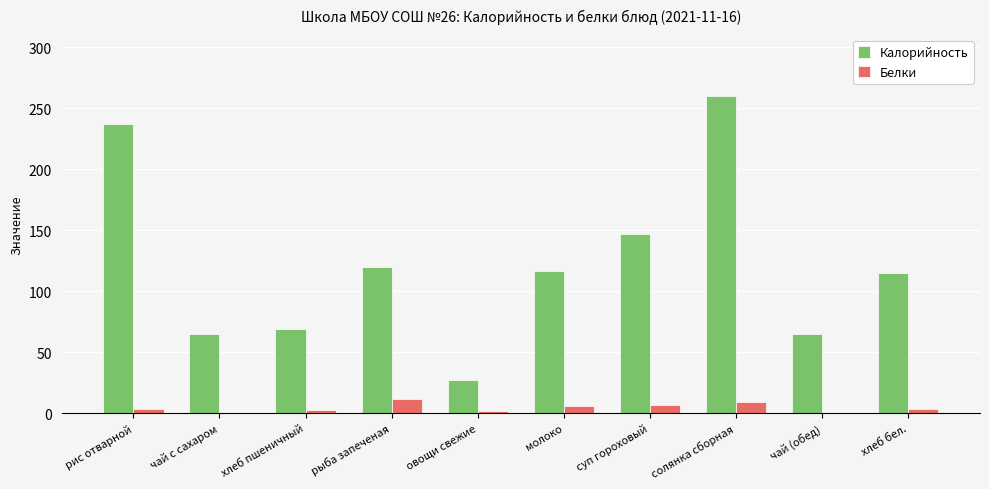

What is the total value across all series at солянка сборная?

269.9